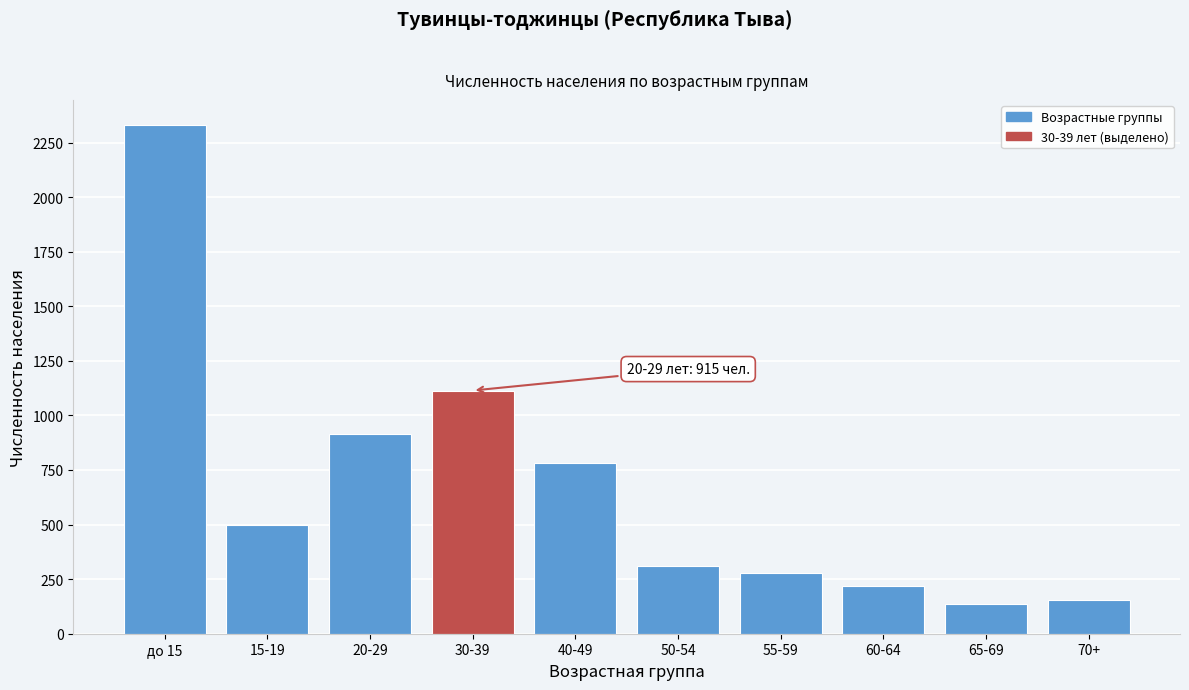

Reading right to left, what are all the values shown in this chart?

70+=153	65-69=135	60-64=219	55-59=279	50-54=311	40-49=780	30-39=1114	20-29=915	15-19=498	до 15=2329